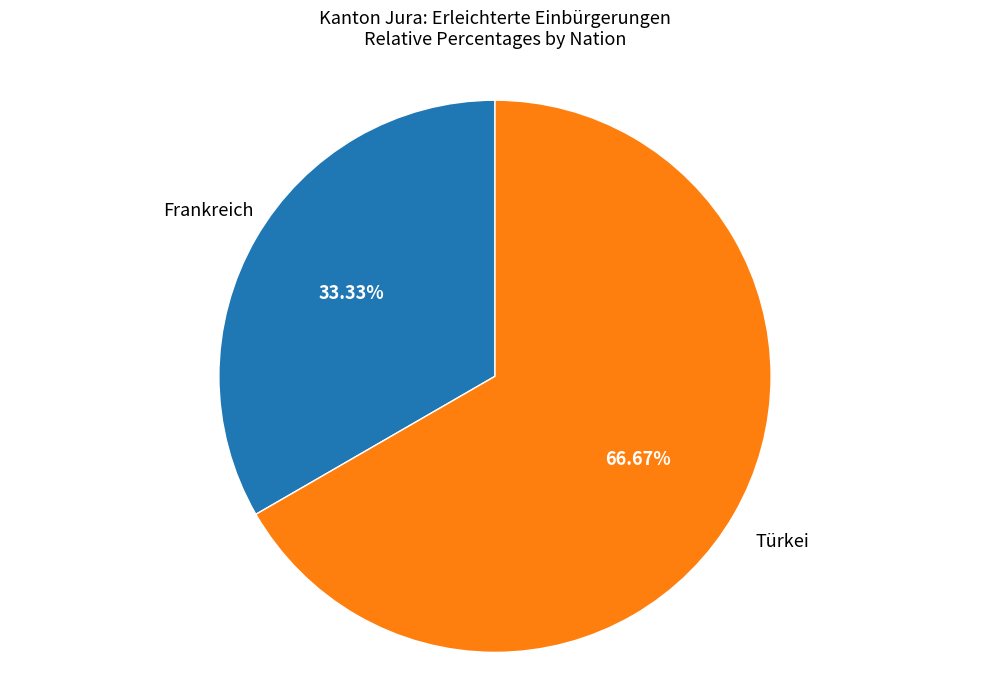

Count the number of slices in the pie.

2